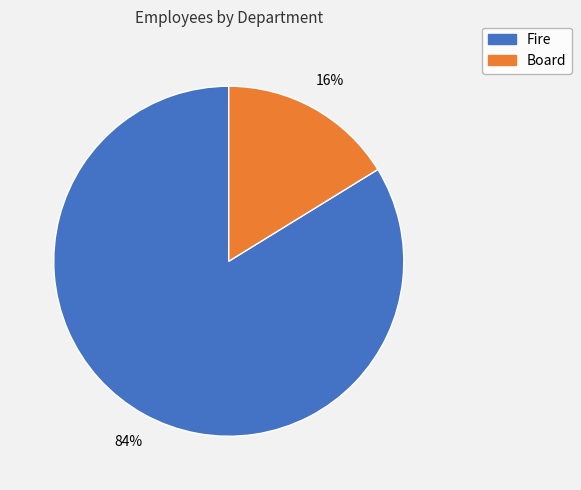

What percentage is the Board slice, to the nearest percent?

16%